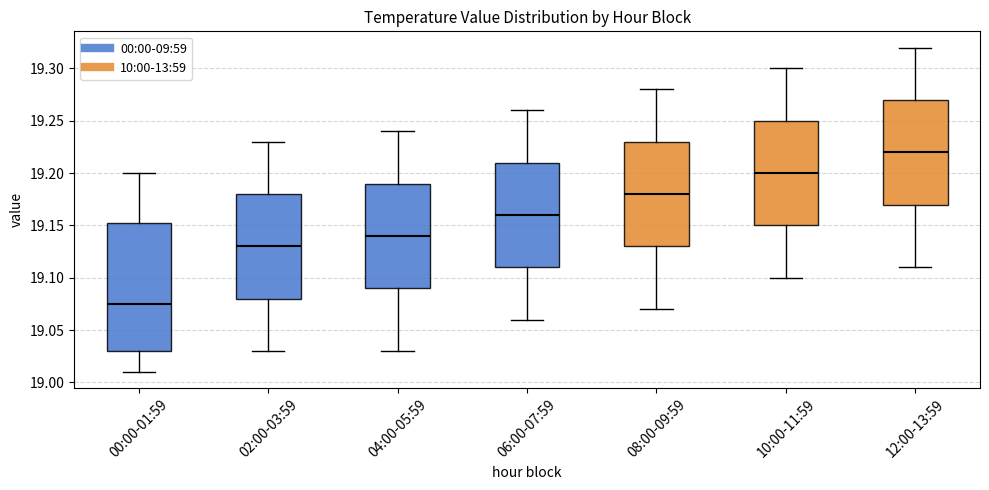

Which box is the tallest, from its lower edge to its upper edge?

00:00-01:59